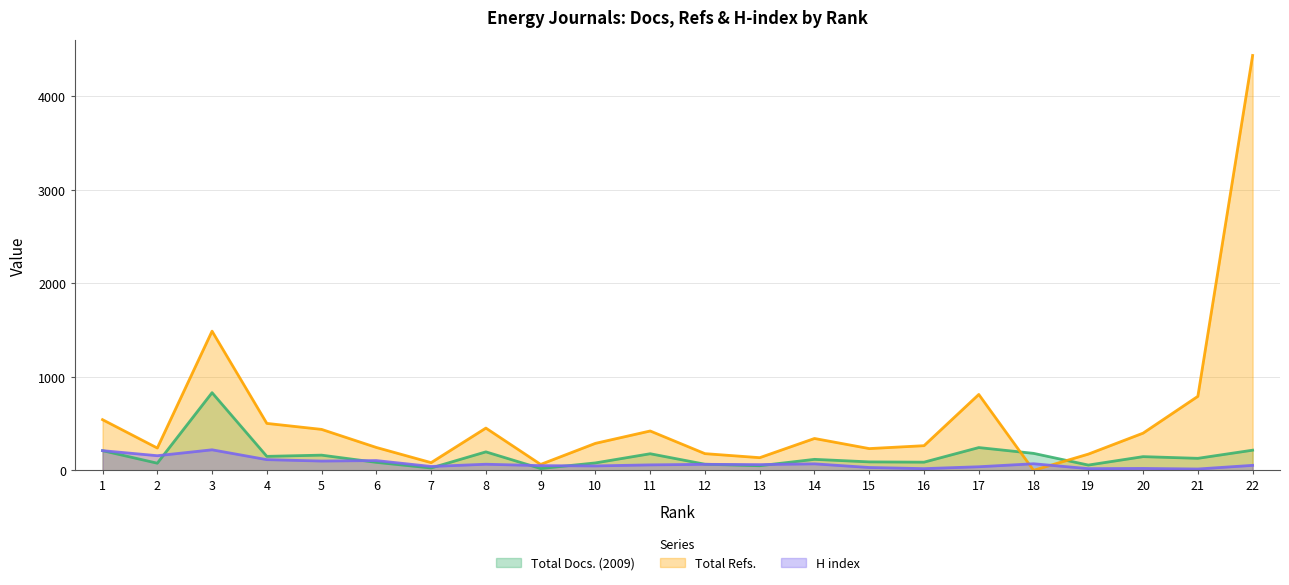

Reading left to right, extract all data points from this chart.

Total Docs. (2009): 1=212	2=78	3=831	4=151	5=164	6=87	7=27	8=199	9=21	10=81	11=179	12=67	13=51	14=119	15=92	16=89	17=245	18=183	19=58	20=148	21=130	22=217
Total Refs.: 1=543	2=240	3=1488	4=503	5=439	6=246	7=84	8=453	9=65	10=290	11=422	12=180	13=137	14=342	15=234	16=265	17=812	18=2	19=175	20=399	21=792	22=4432
H index: 1=212	2=158	3=221	4=116	5=101	6=106	7=43	8=67	9=52	10=49	11=60	12=66	13=63	14=71	15=32	16=20	17=40	18=72	19=20	20=22	21=16	22=55